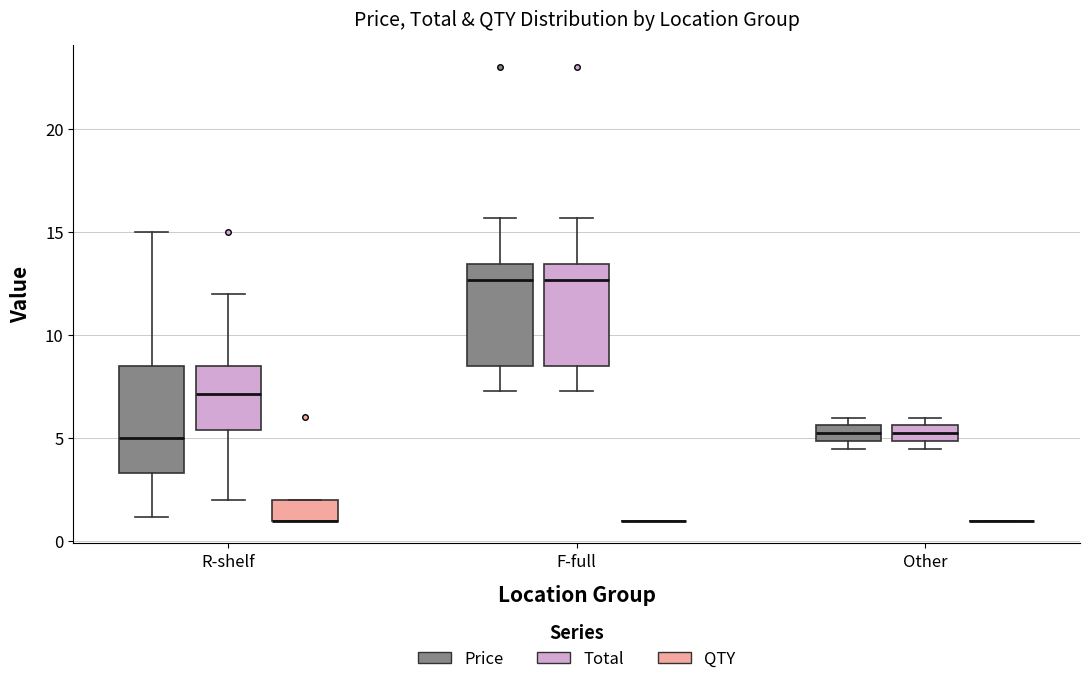

Where is the upper edge of the box for Other (Price) on the y-axis? The values are not printed on the chart, so give them approximately, as read against the axis.

5.5